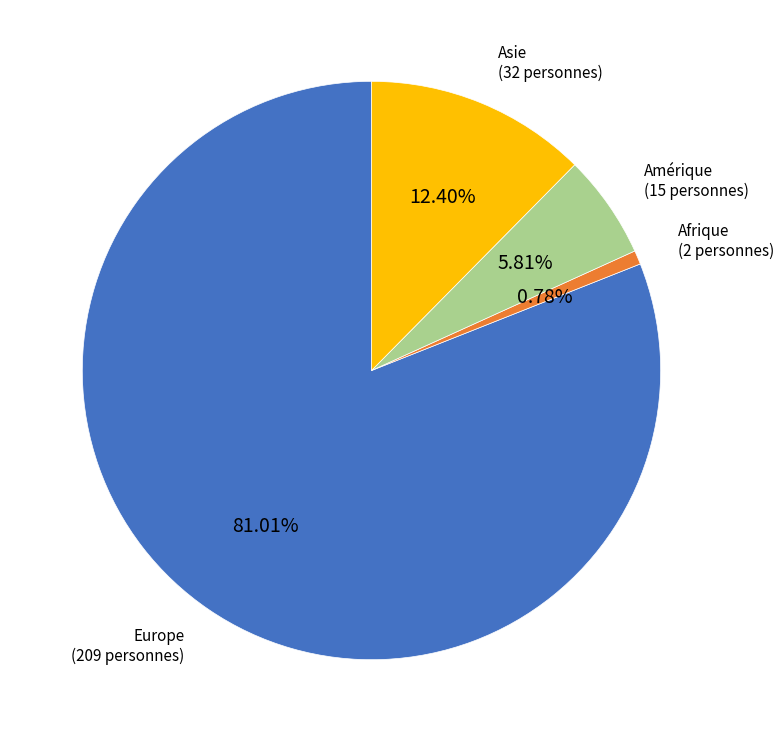

Does any single category account for the majority?

Yes